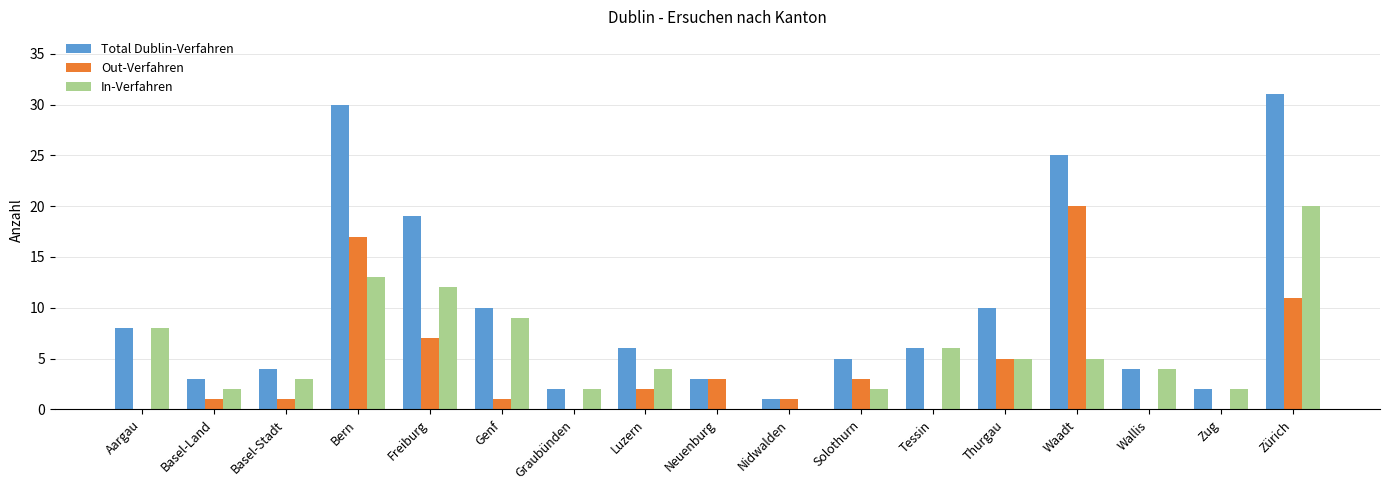

Between Graubünden and Thurgau, which series saw the biggest shift?

Total Dublin-Verfahren